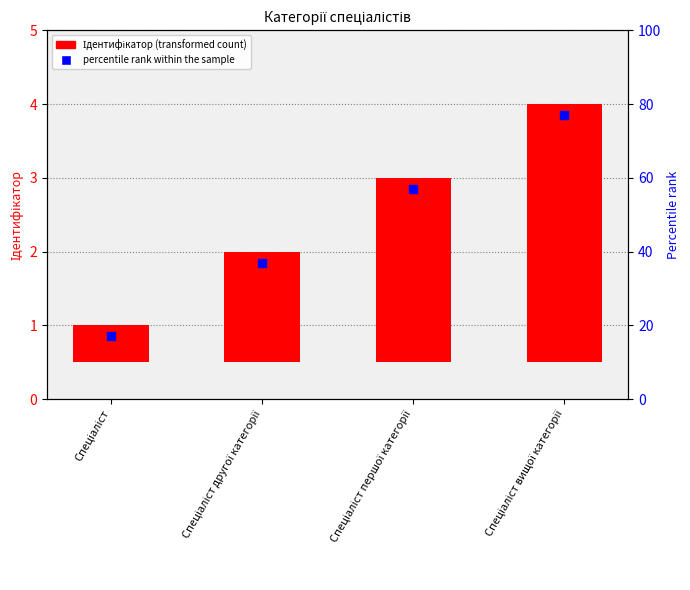

What is the average value?

2.0